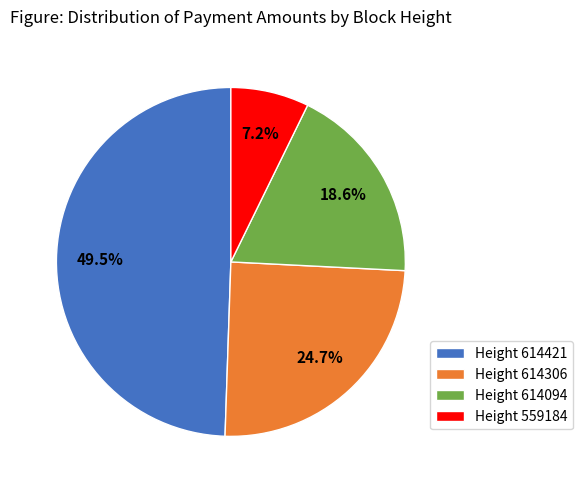

What portion of the pie excludes Height 614421?

50.5%